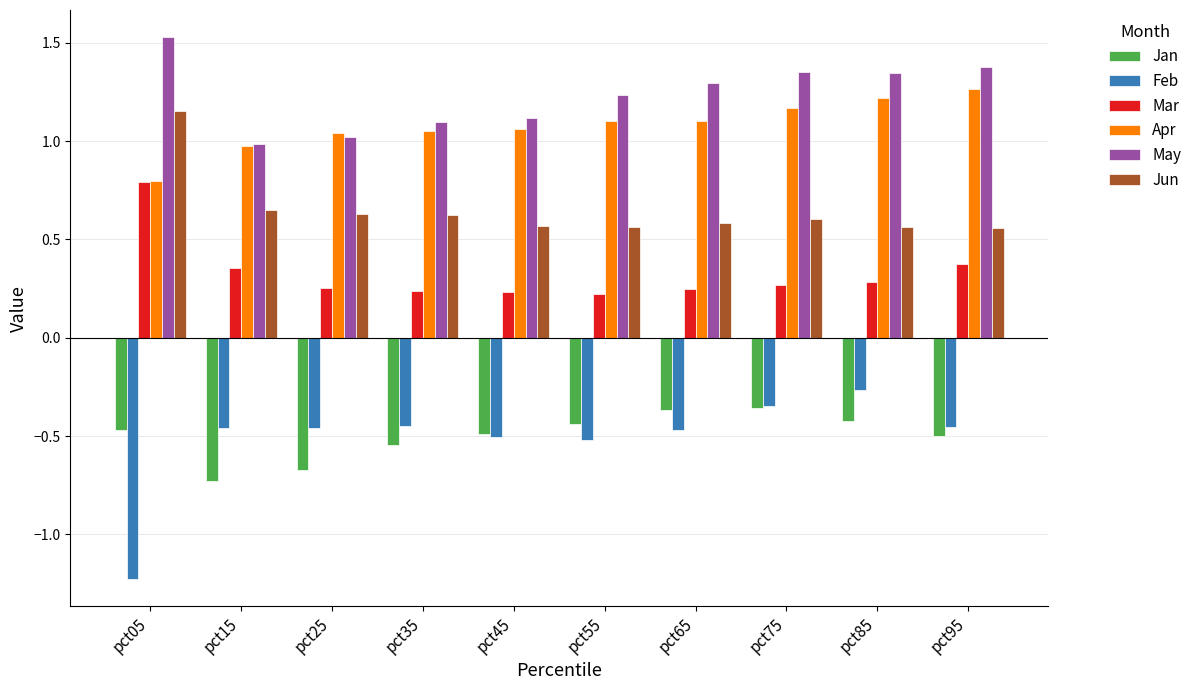

Does the chart contain any negative values?

Yes